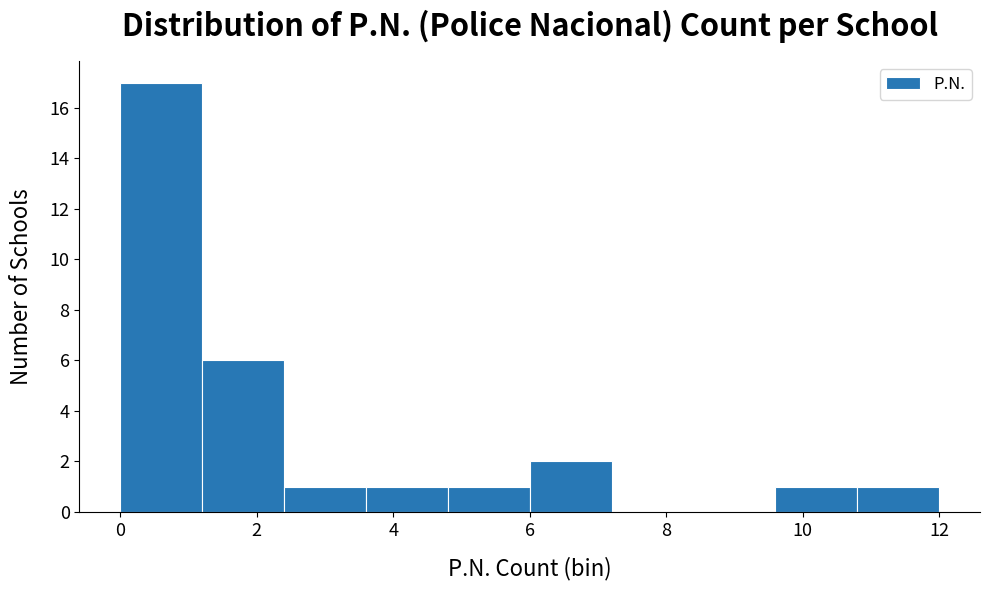

Reading left to right, transcribe this chart: for each bar, give the range it covers on the x-axis and its height. The values are not printed on the chart, so give them approximately, as read against the axis.

0.0 to 1.2: 17
1.2 to 2.4: 6
2.4 to 3.6: 1
3.6 to 4.8: 1
4.8 to 6.0: 1
6.0 to 7.2: 2
7.2 to 8.4: 0
8.4 to 9.6: 0
9.6 to 10.8: 1
10.8 to 12.0: 1